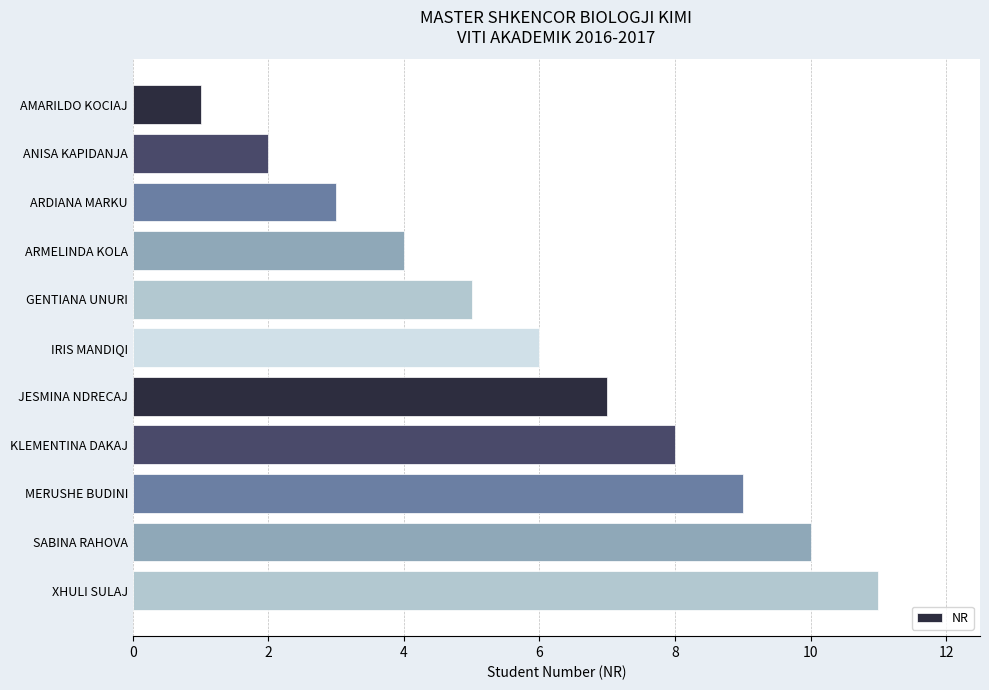

What is the change in value from AMARILDO KOCIAJ to JESMINA NDRECAJ?

+6